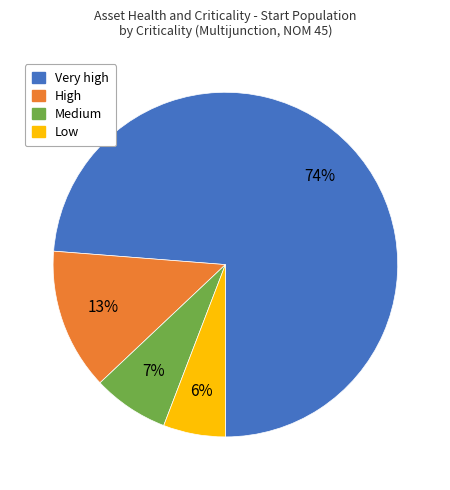

Between Very high and Medium, which is larger?

Very high